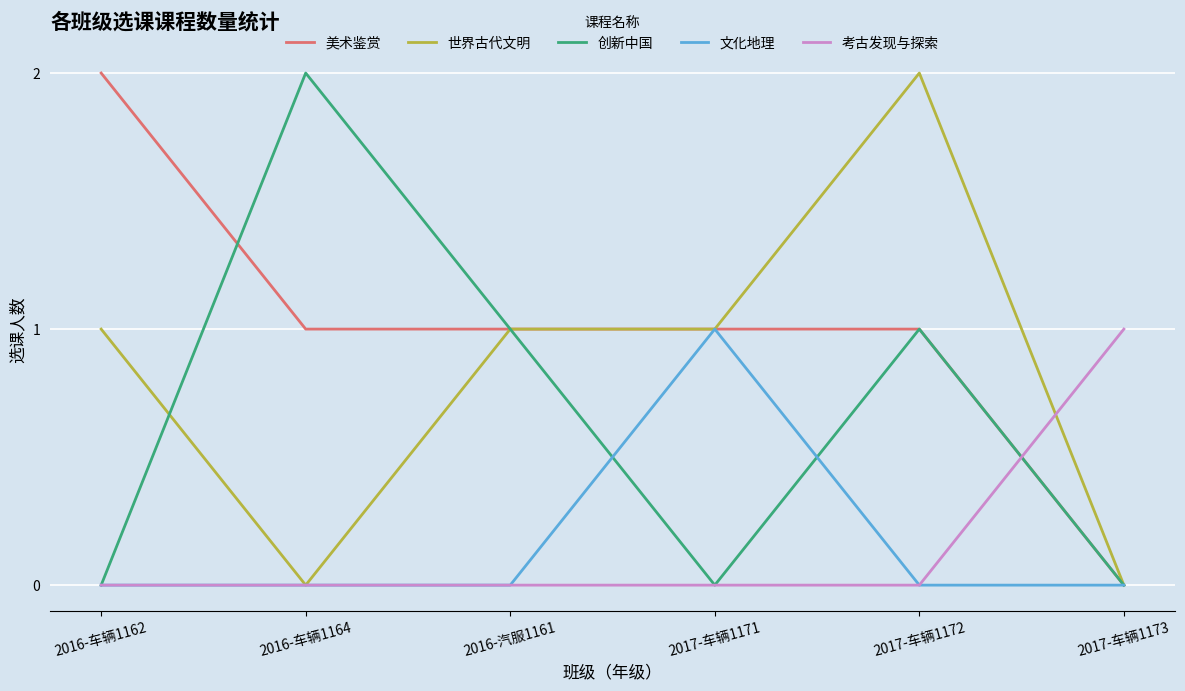

What is the difference between the highest and lowest values at 2017-车辆1172?

2